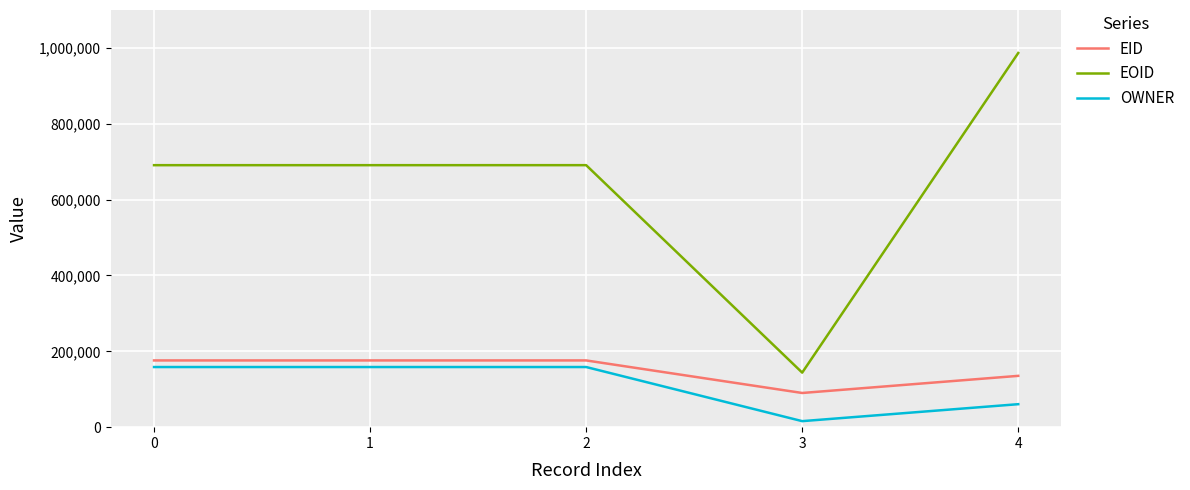

What is the spread (max minus min) of values at 3?

127953